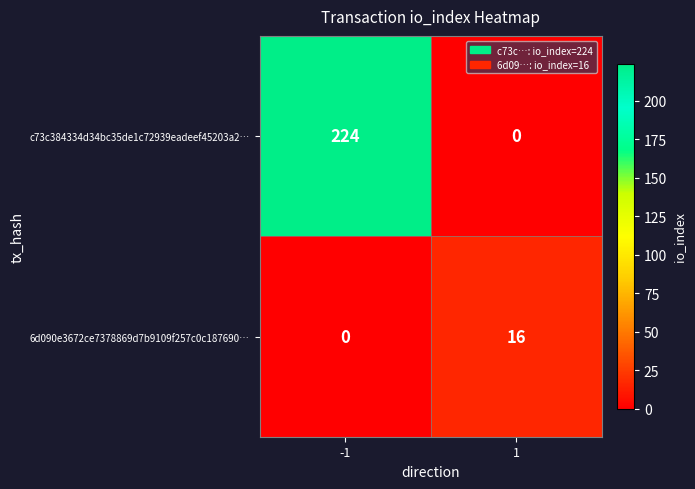

What is the sum of the c73c384334d34bc35de1c72939eadeef45203a2… values at 1 and -1?

224